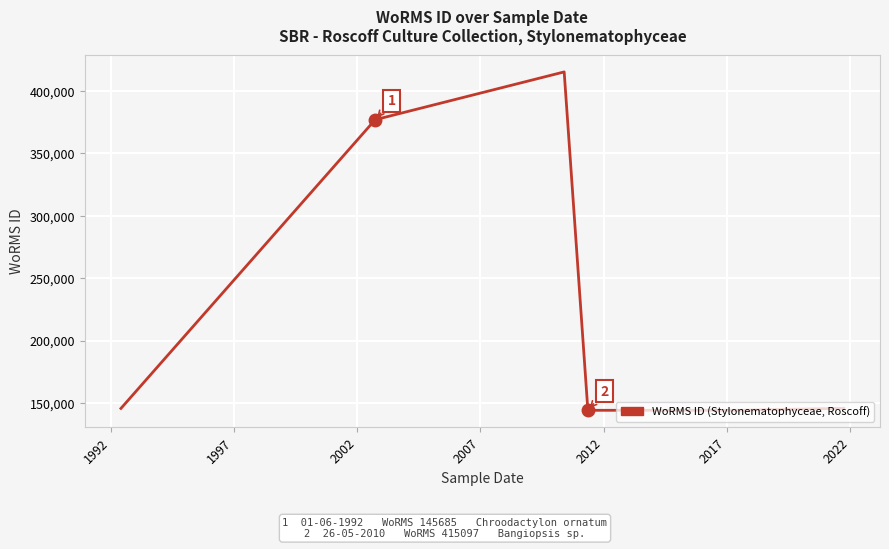

How many lines are shown in the chart?

1